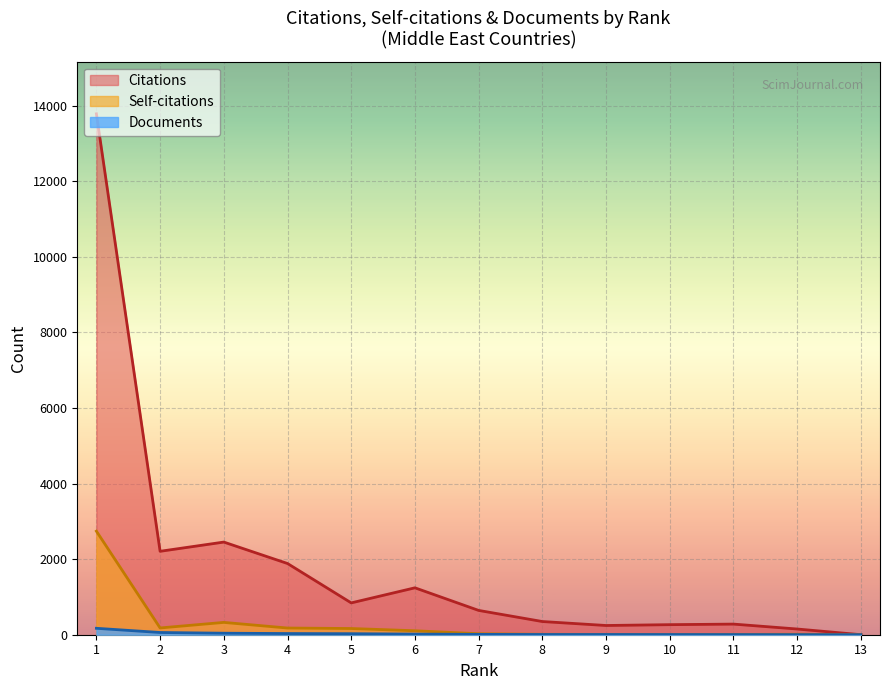

What is the value of the Documents point at the 5th from the left?

6